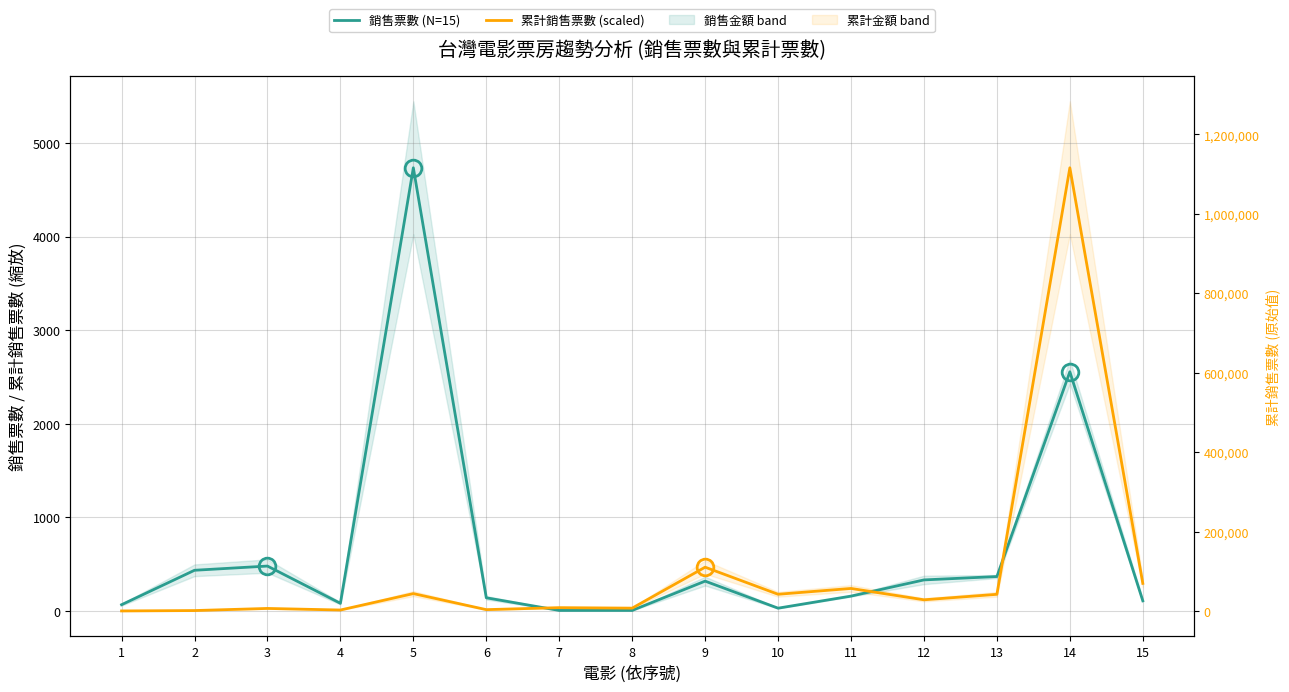

Reading left to right, extract all data points from this chart.

銷售票數 (N=15): 1=67.0	2=435.0	3=480.0	4=82.0	5=4736.0	6=141.0	7=6.0	8=6.0	9=319.0	10=30.0	11=159.0	12=332.0	13=368.0	14=2556.0	15=109.0
累計銷售票數 (scaled): 1=0.5	2=4.6	3=27.2	4=10.3	5=185.6	6=14.3	7=35.6	8=30.4	9=467.9	10=178.6	11=240.8	12=119.5	13=178.1	14=4736.0	15=294.9